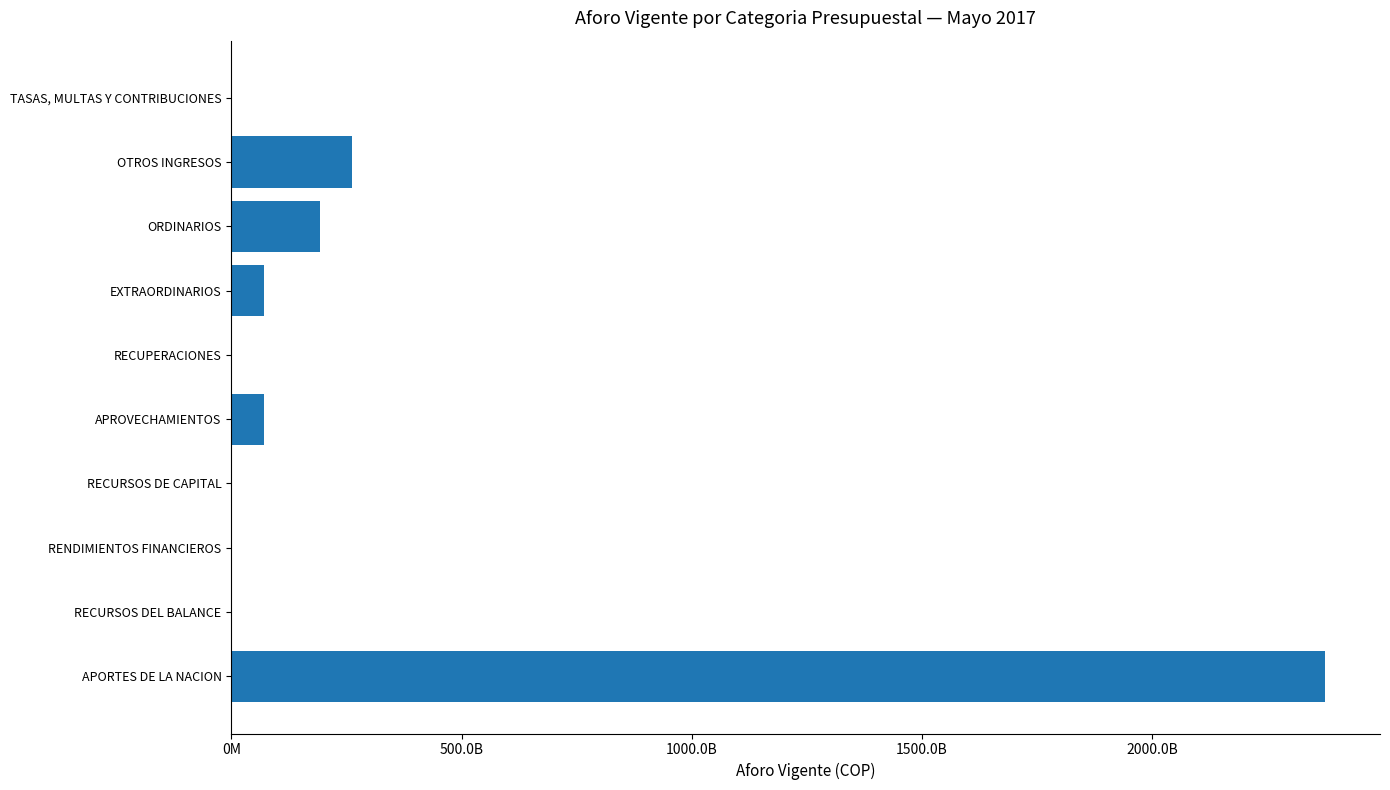

Are the bars horizontal?

Yes